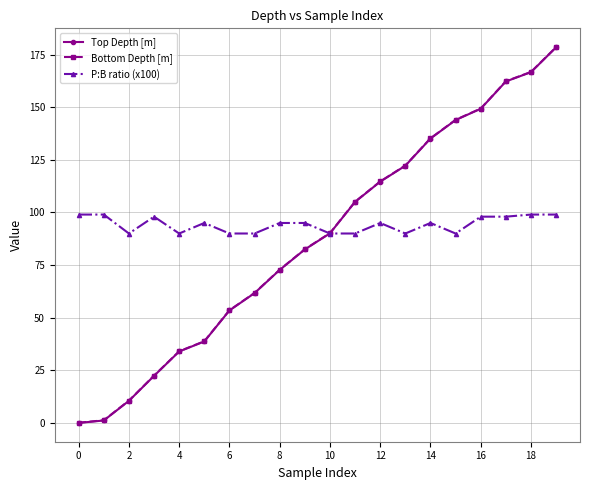

What is the value of the P:B ratio (x100) point at the 17th from the left?

98.0